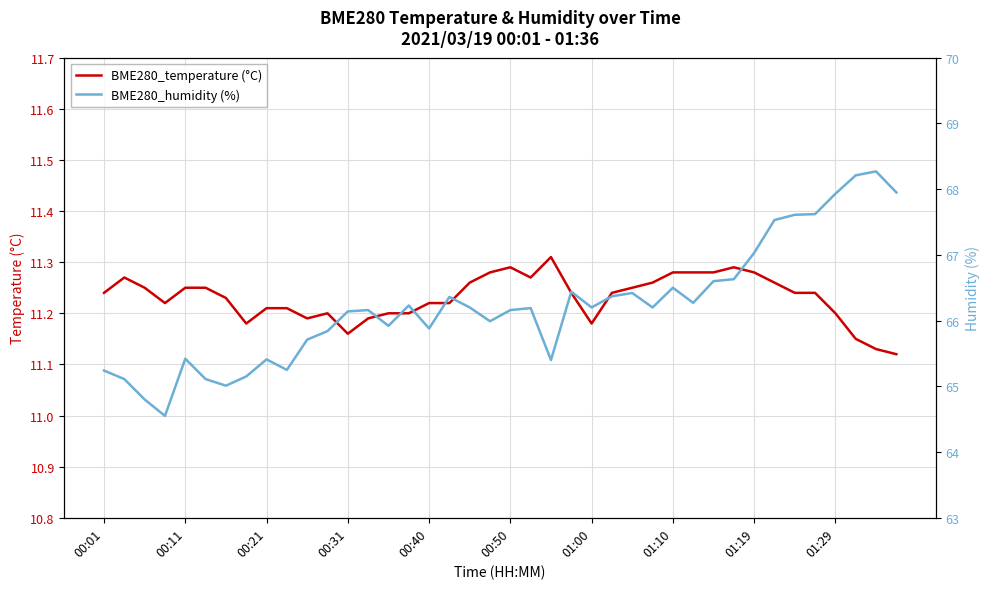

The BME280_humidity (%) series shows 21.2 at 35. True or false?

False